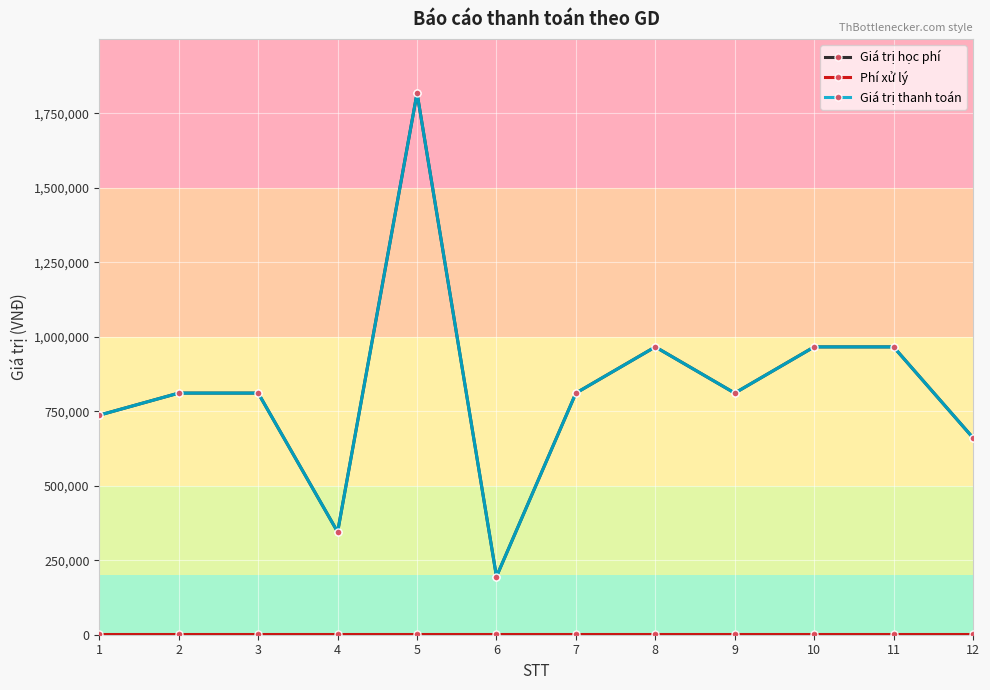

Is this an area chart (filled region under the line)?

No